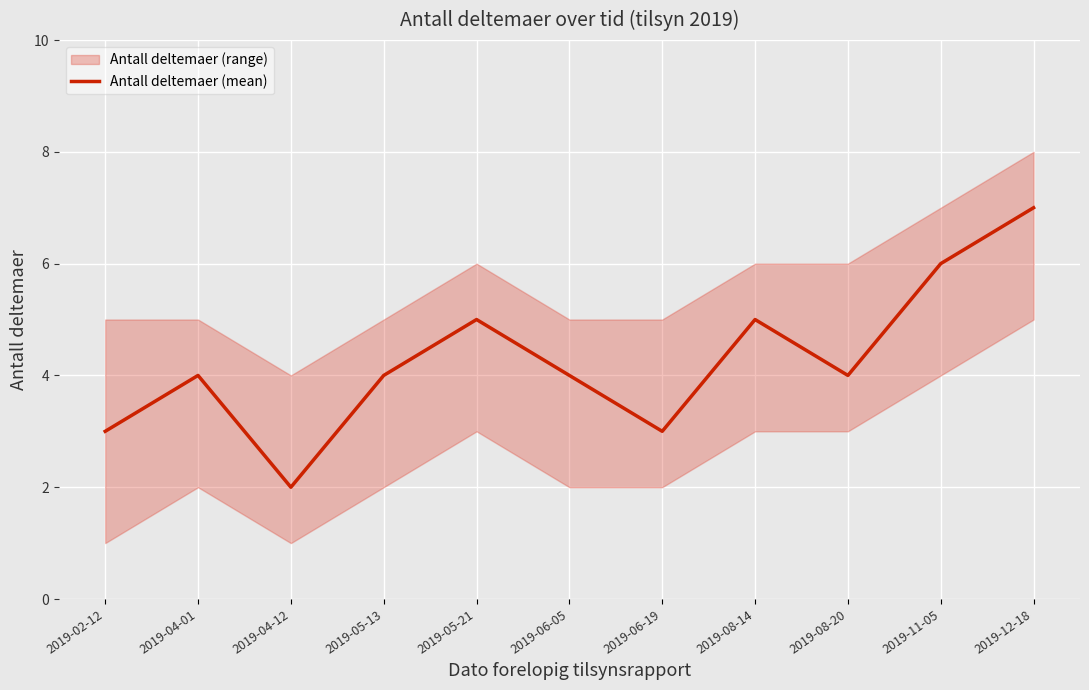

How many series are shown in this chart?

1